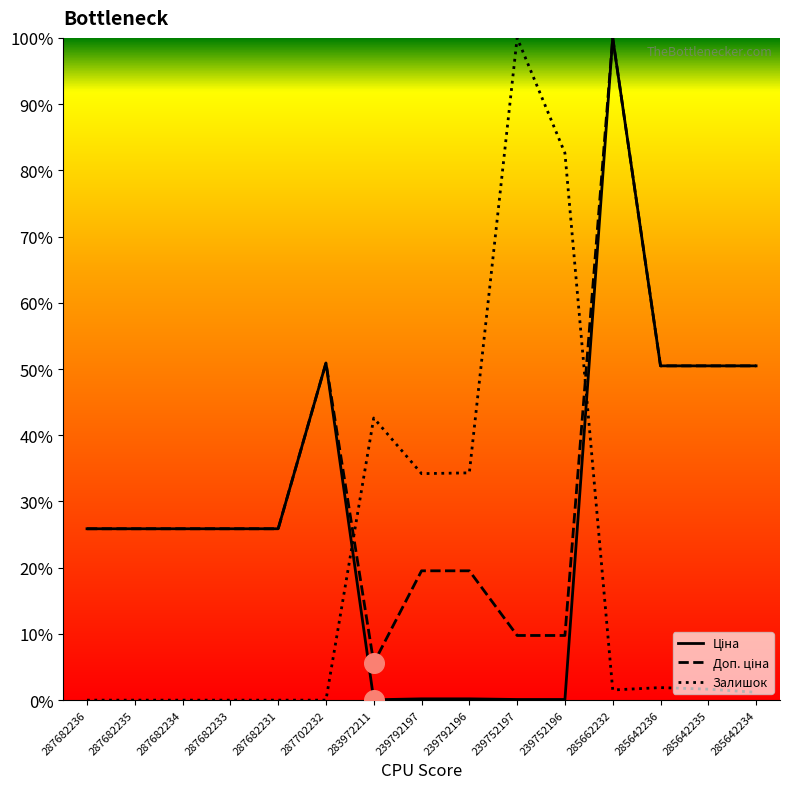

Is the value of Залишок at 285642234 greater than the value of Доп. ціна at 285642234?

No